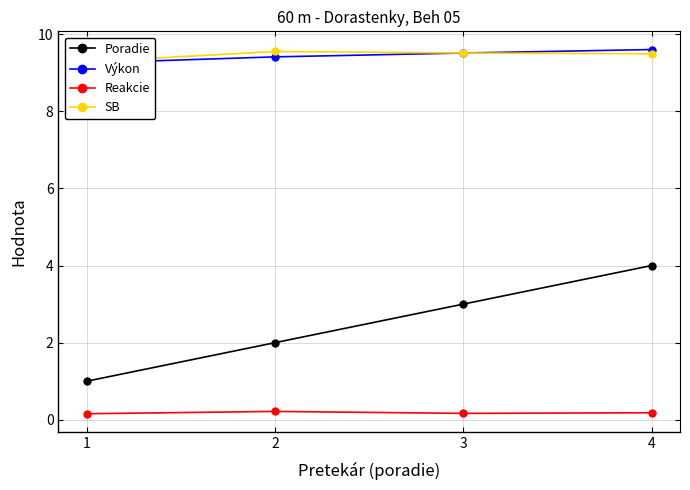

Reading left to right, transcribe all the data shown in this chart.

Poradie: 1.0	2.0	3.0	4.0
Výkon: 9.2	9.4	9.5	9.6
Reakcie: 0.2	0.2	0.2	0.2
SB: 9.3	9.6	9.5	9.5